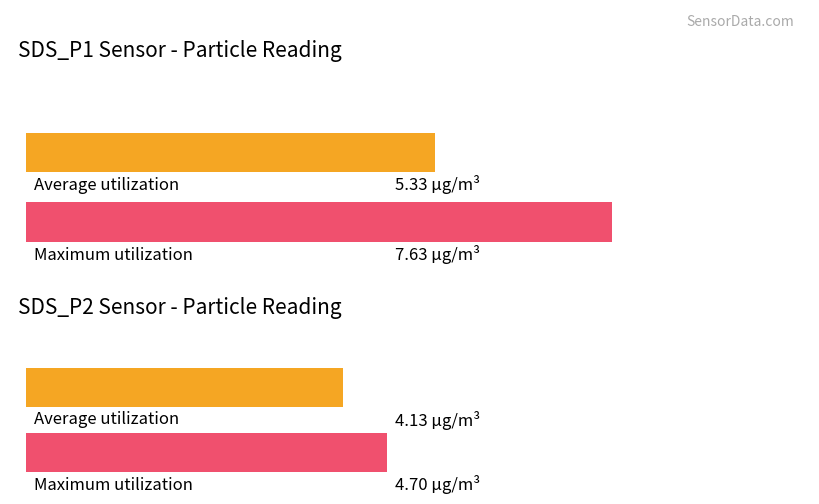

Which series has the largest total across all categories?

SDS_P1